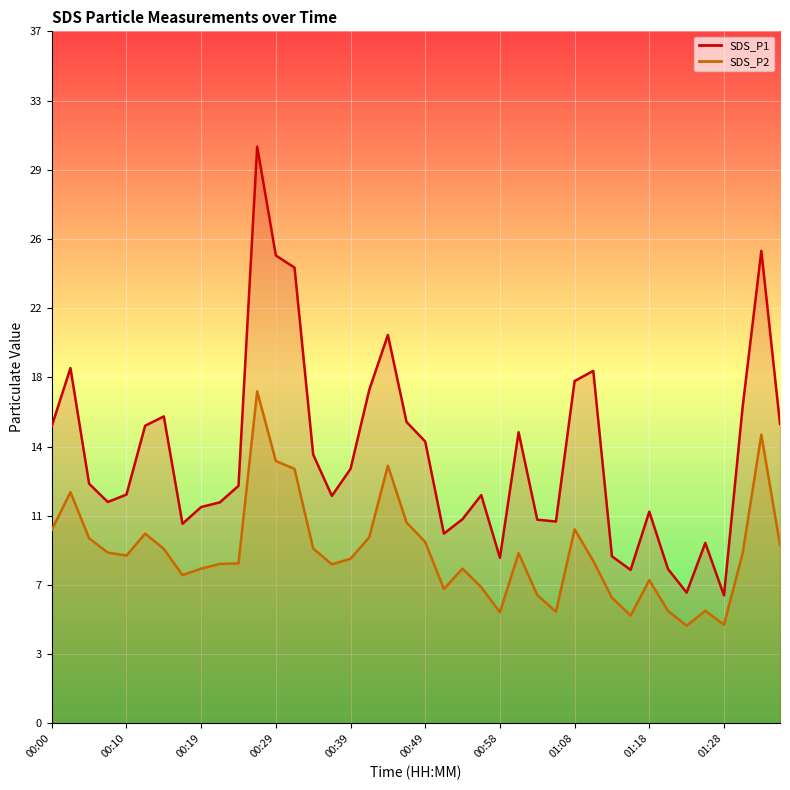

How many lines are shown in the chart?

2